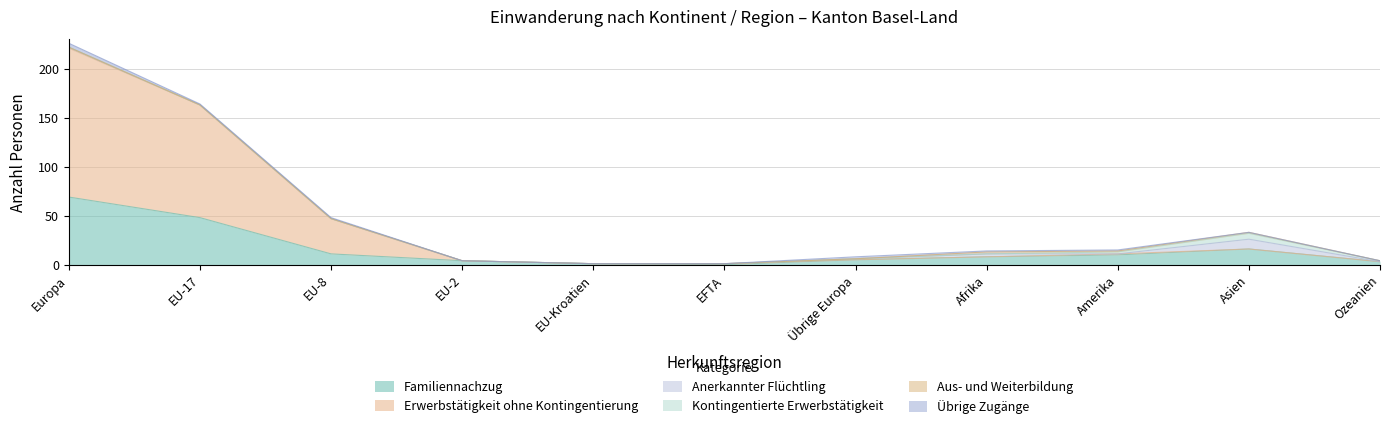

True or false: Übrige Zugänge has a value of 0 at Asien.

True